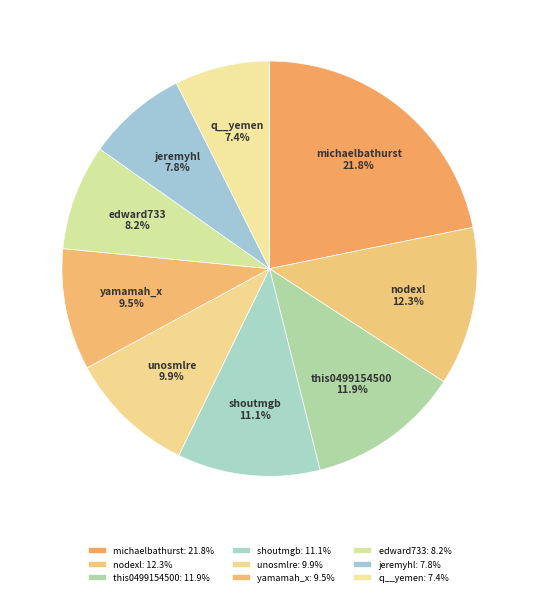

To the nearest percent, what percentage of the pie is unosmlre?

10%